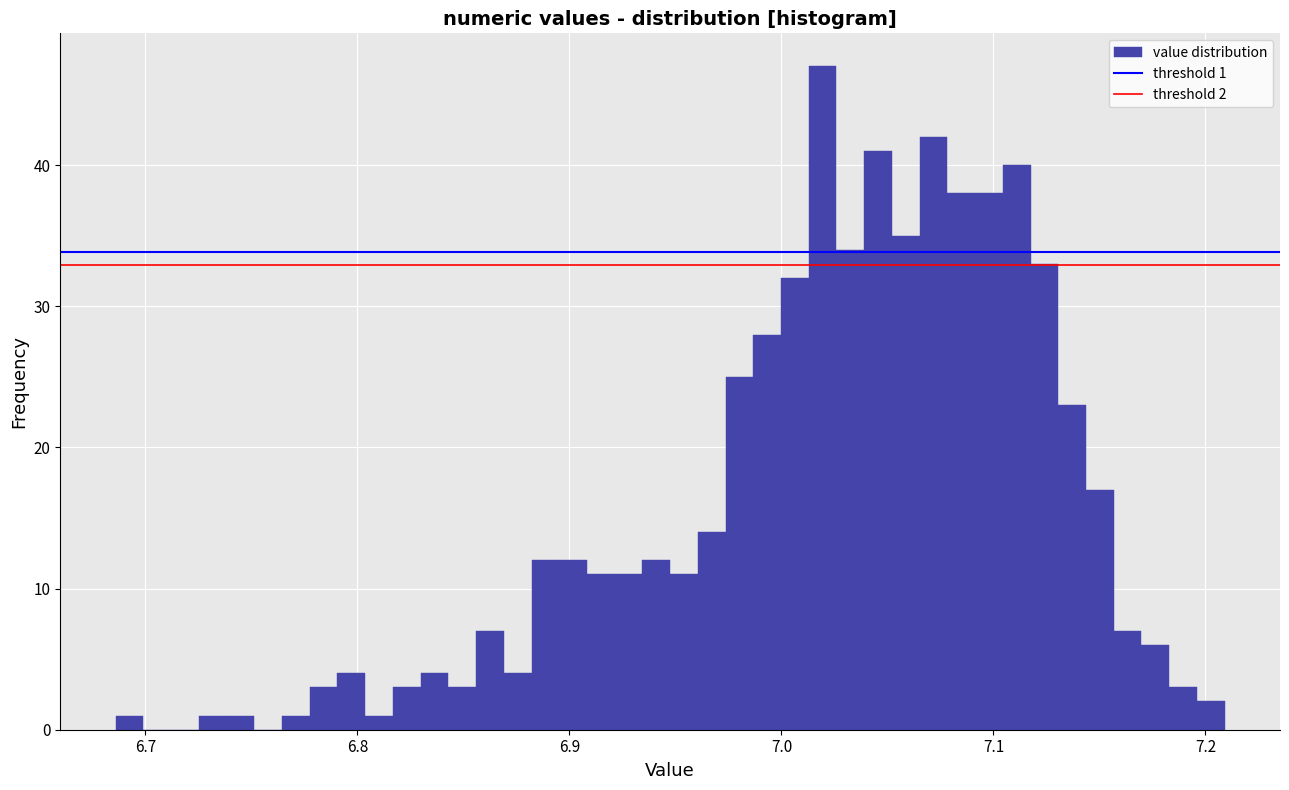

Around what value on the x-axis is the tallest bar? Give the approximate position of its centre, as read against the axis.

7.02